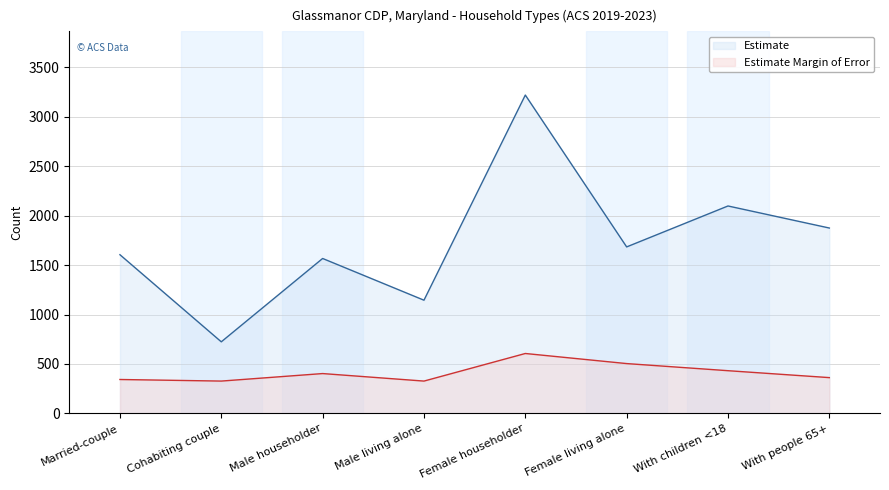

What is the sum of the Estimate Margin of Error values at Cohabiting couple and Married-couple?

670